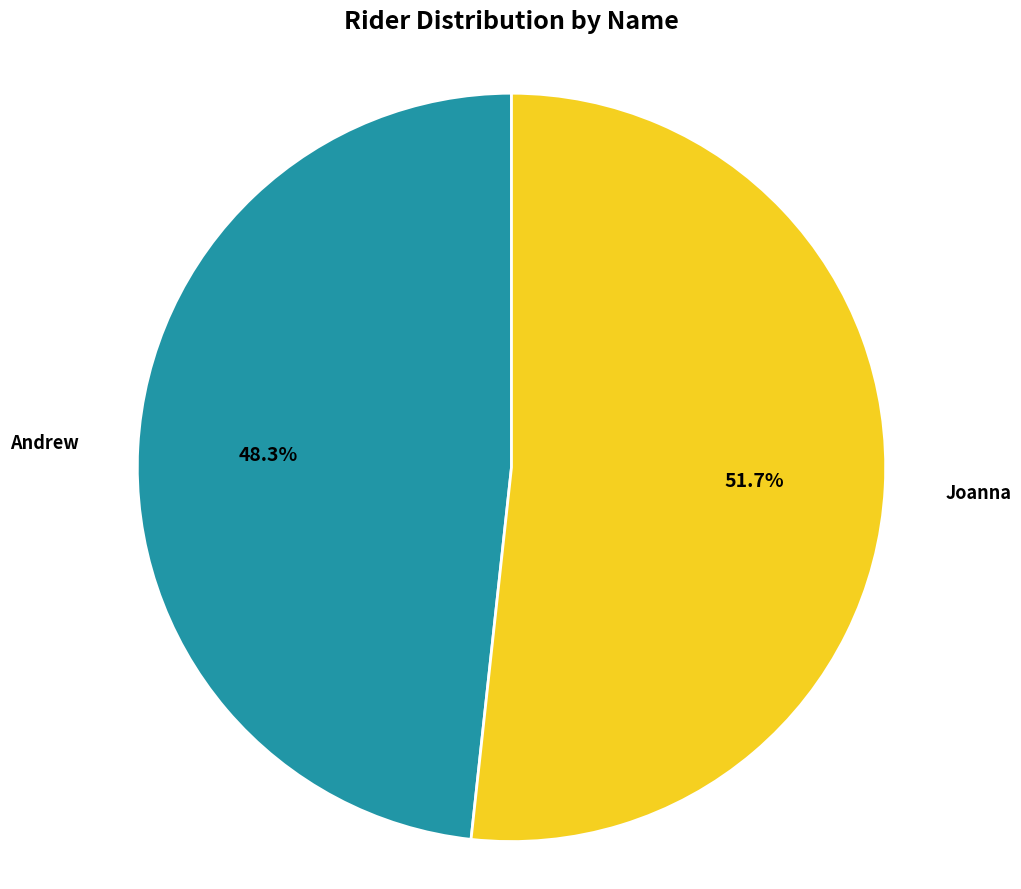

To the nearest percent, what portion does Andrew represent?

48%